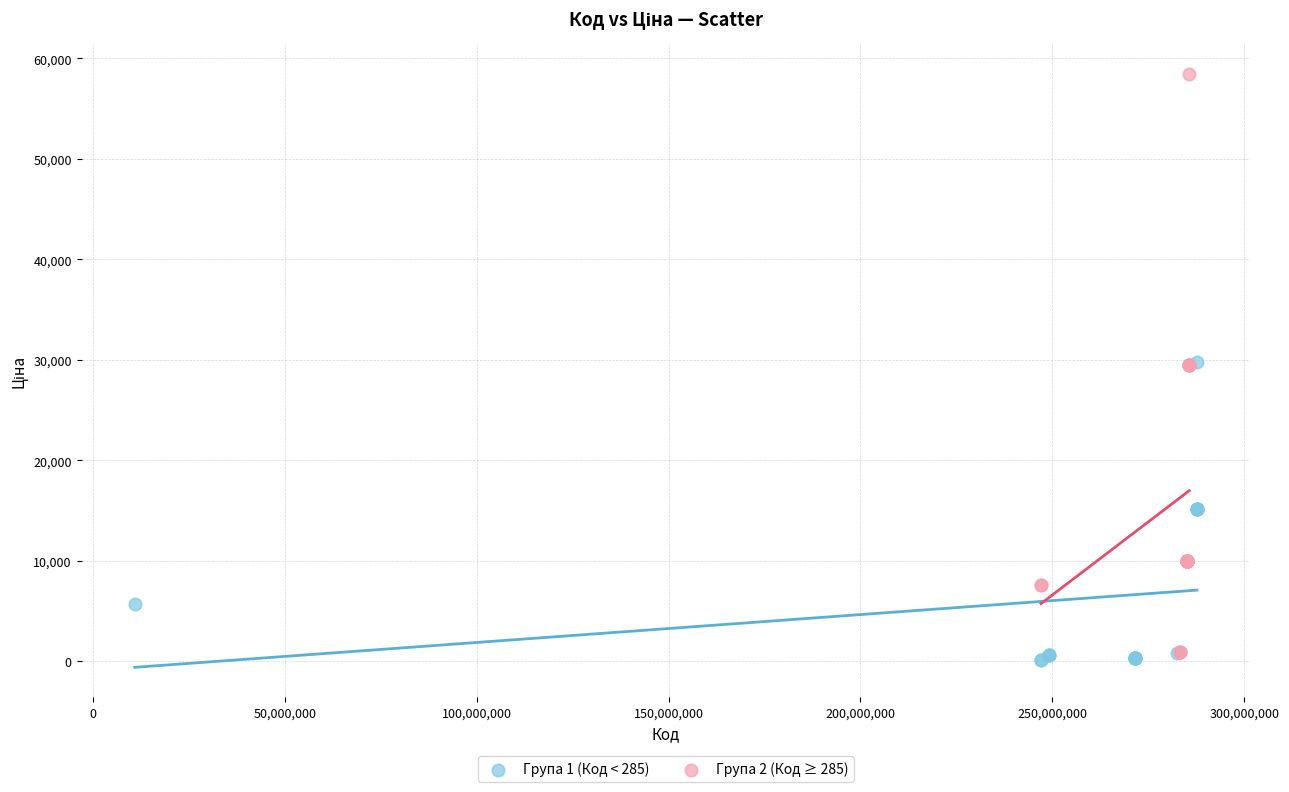

Which series reaches the maximum Y coordinate?

Група 2 (Код ≥ 285)